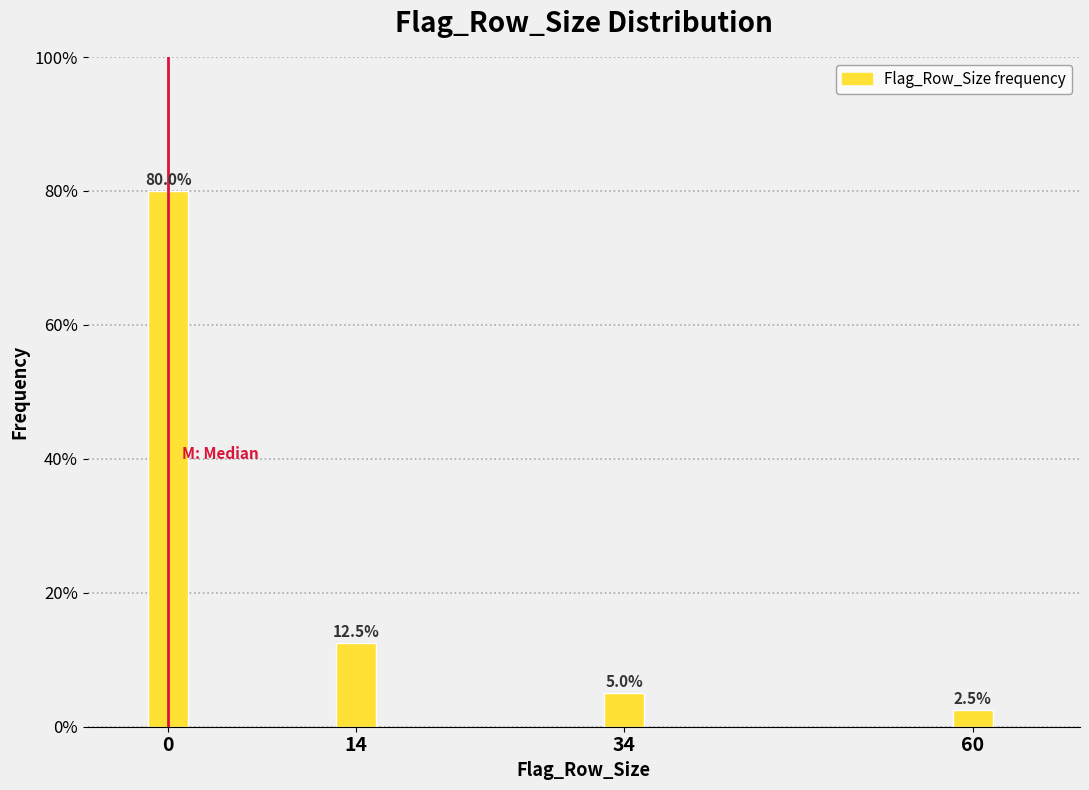

Reading left to right, transcribe all the data shown in this chart.

80.0	12.5	5.0	2.5